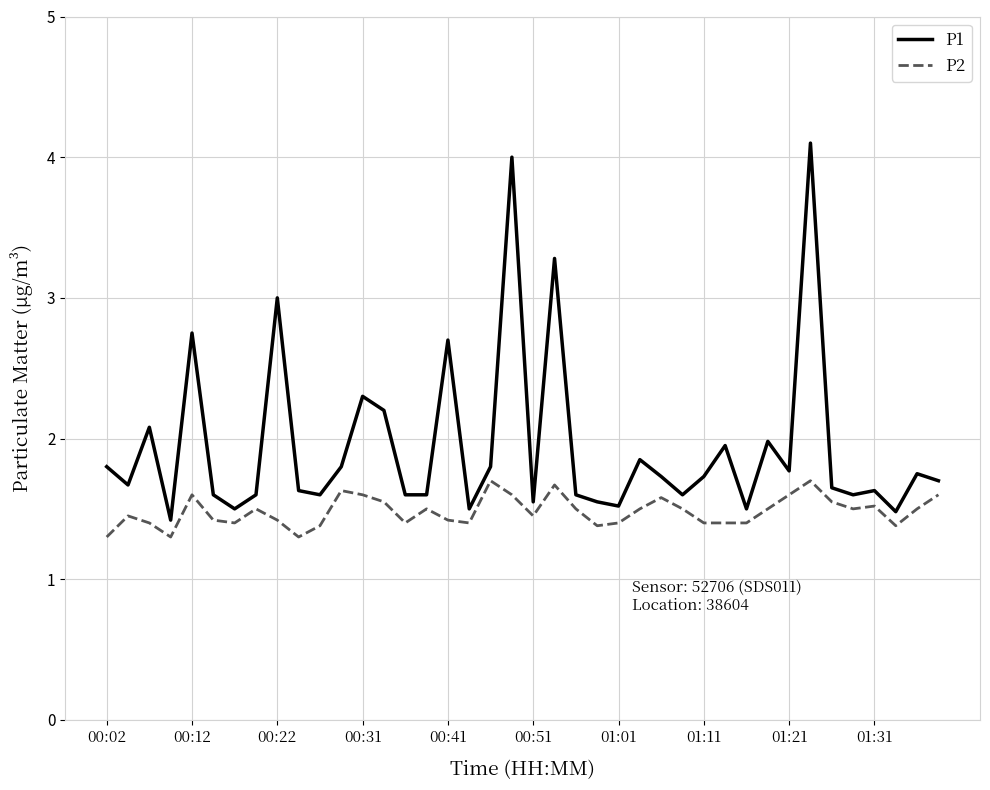

What is the difference between the maximum and minimum values in the P1 series?

2.7